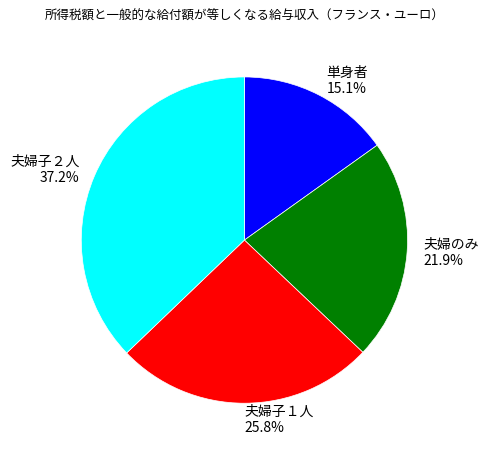

To the nearest percent, what portion does 夫婦のみ represent?

22%